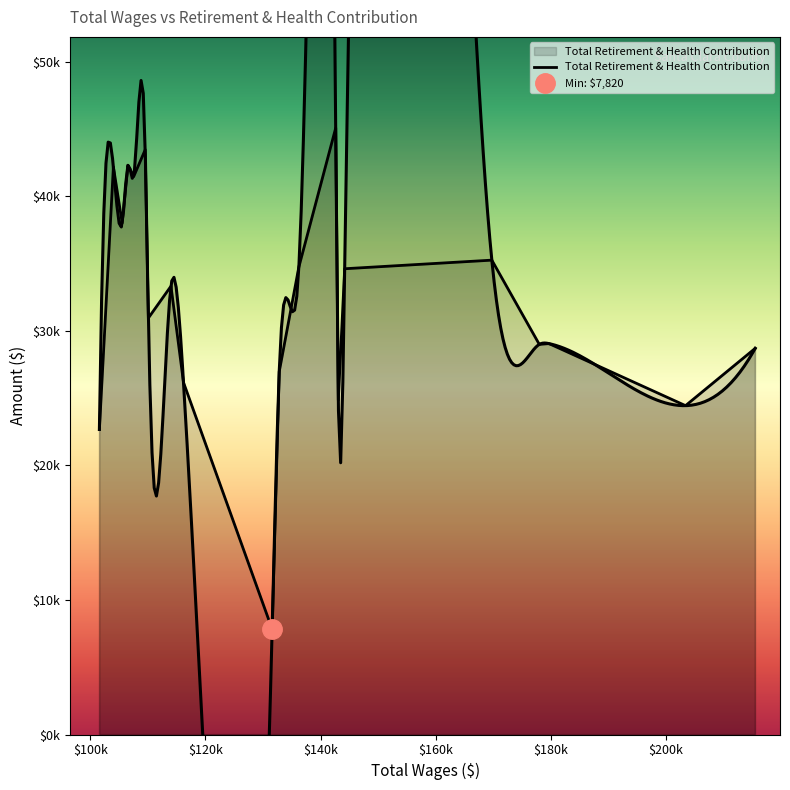

Rank the categories by value from highest to lowest.

142643, 109551, 106550, 104022, 107535, 105552, 169758, 136238, 144197, 114024, 110100, 179690, 178001, 215502, 132827, 116202, 143091, 203403, 101592, 131601